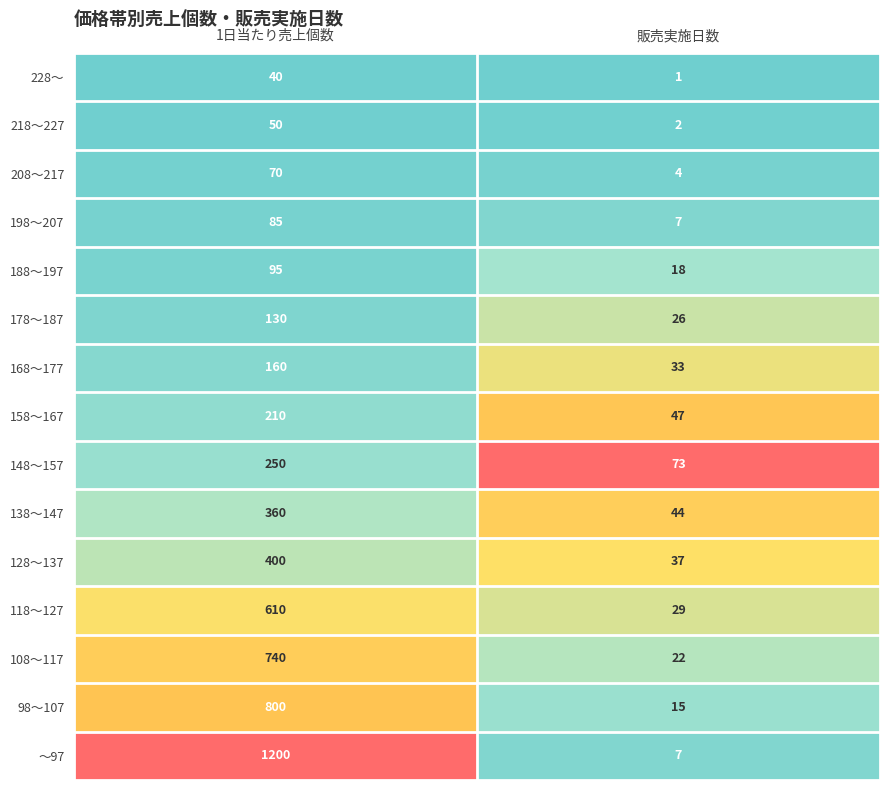

What is the total value across all series at 1日当たり売上個数?

5200